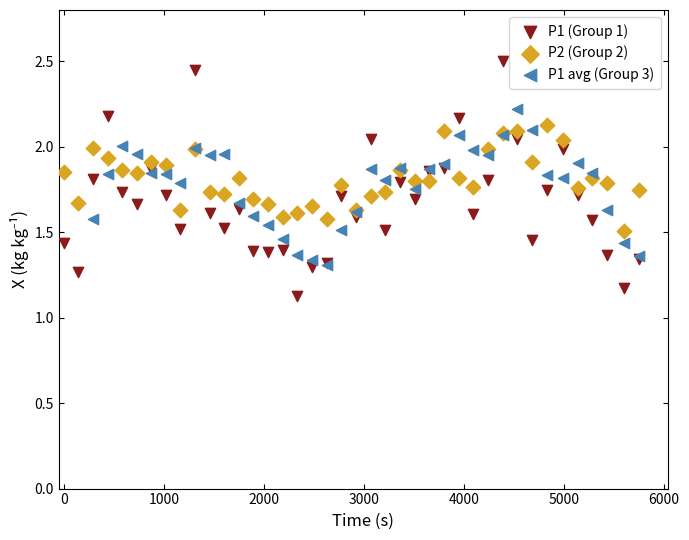

Which series contains the lowest Y value?

P1 (Group 1)